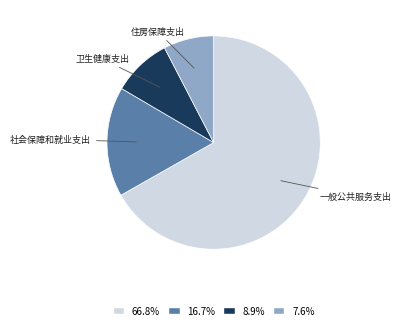

What is the largest slice in the pie chart?

一般公共服务支出